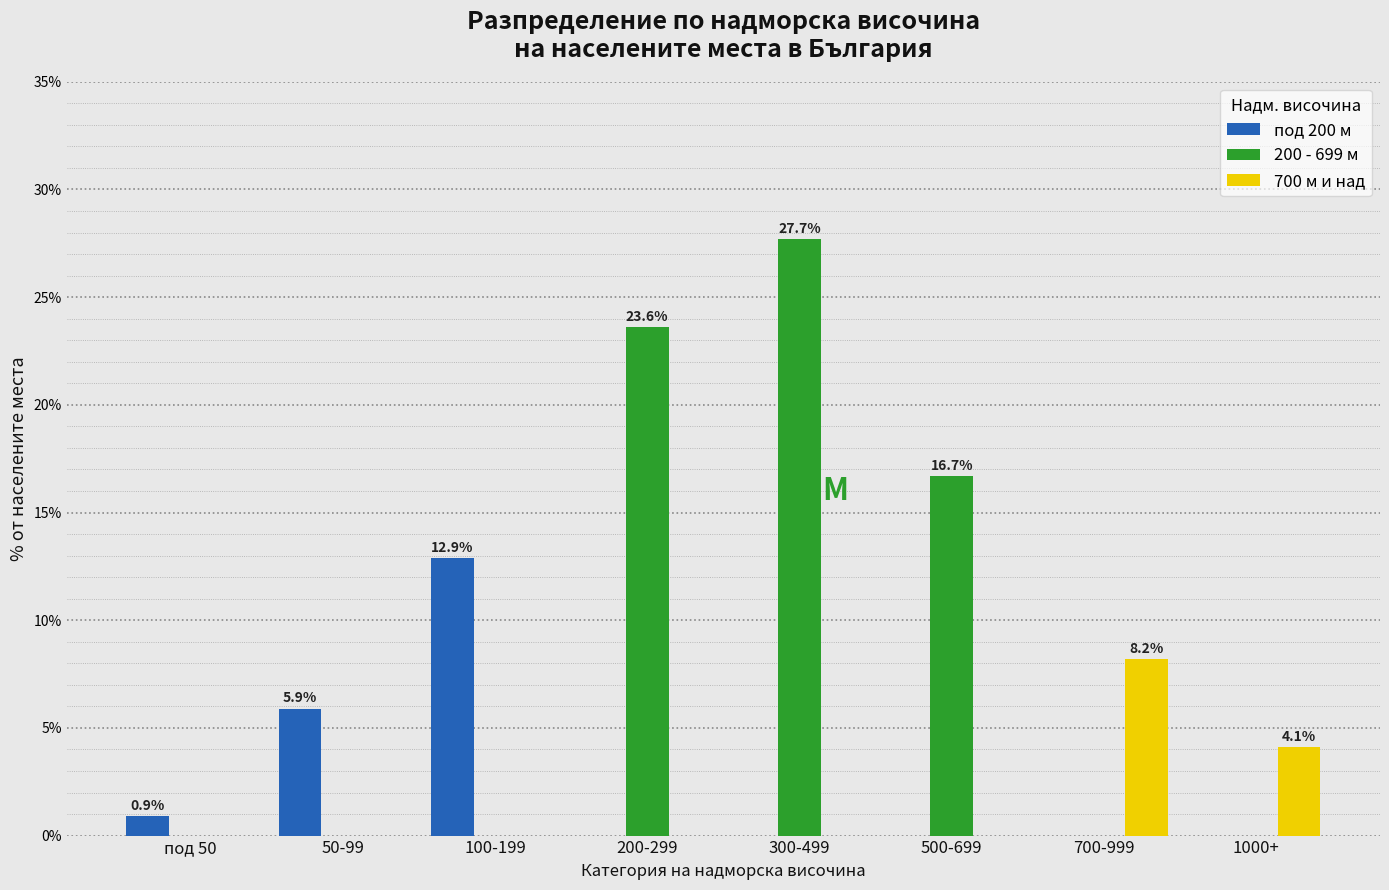

Reading right to left, what are all the values shown in this chart?

под 200 м: 1000+=0.0	700-999=0.0	500-699=0.0	300-499=0.0	200-299=0.0	100-199=12.9	50-99=5.9	под 50=0.9
200 - 699 м: 1000+=0.0	700-999=0.0	500-699=16.7	300-499=27.7	200-299=23.6	100-199=0.0	50-99=0.0	под 50=0.0
700 м и над: 1000+=4.1	700-999=8.2	500-699=0.0	300-499=0.0	200-299=0.0	100-199=0.0	50-99=0.0	под 50=0.0